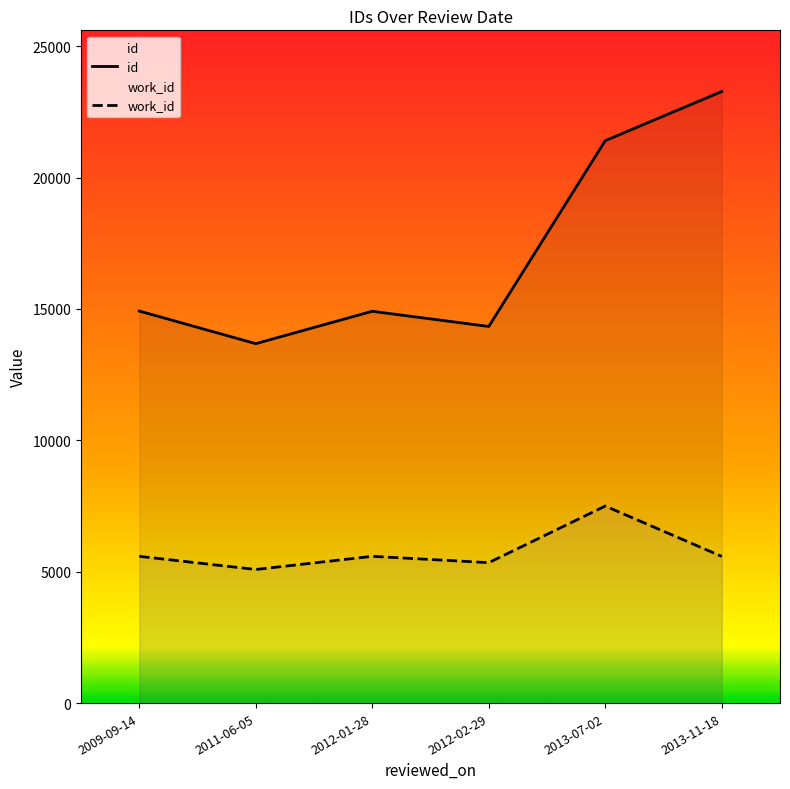

True or false: there are more than 0 points higher than both neighbors.

True